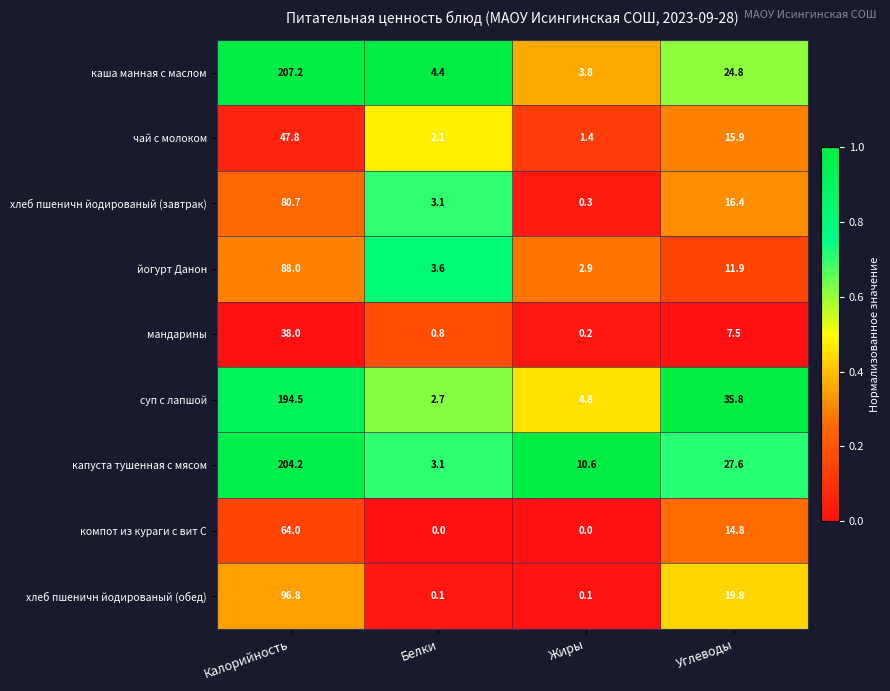

True or false: мандарины has a value of 0.8 at Белки.

True